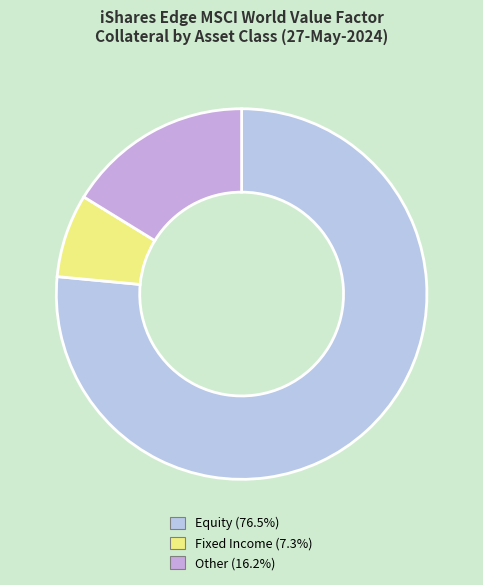

How many slices are in this pie chart?

3